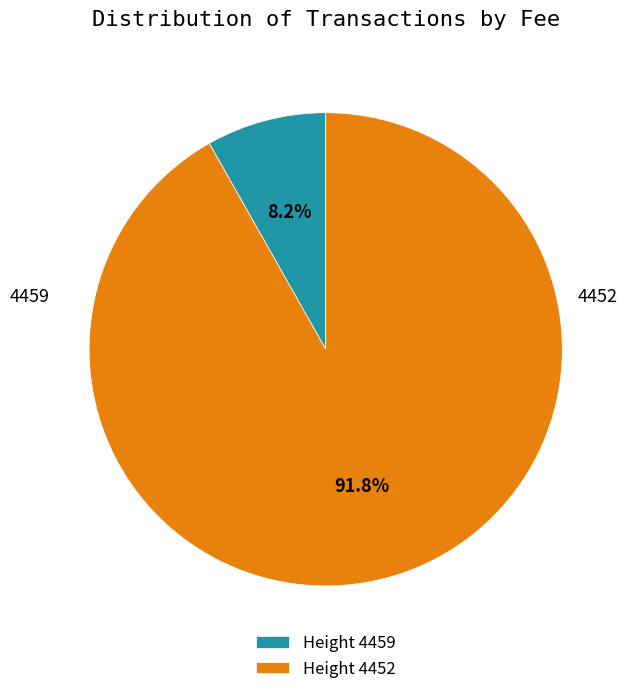

Which has a higher value, Height 4459 or Height 4452?

Height 4452